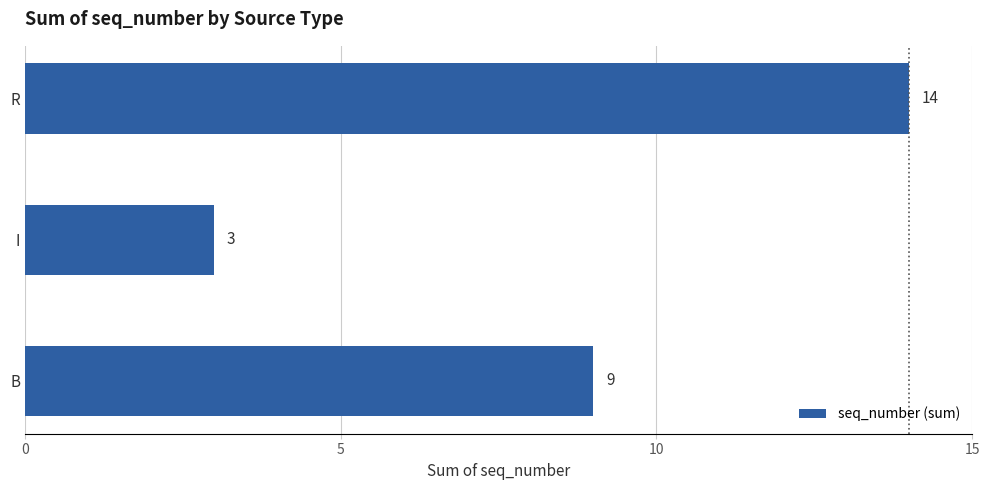

What is the minimum value shown in the chart?

3